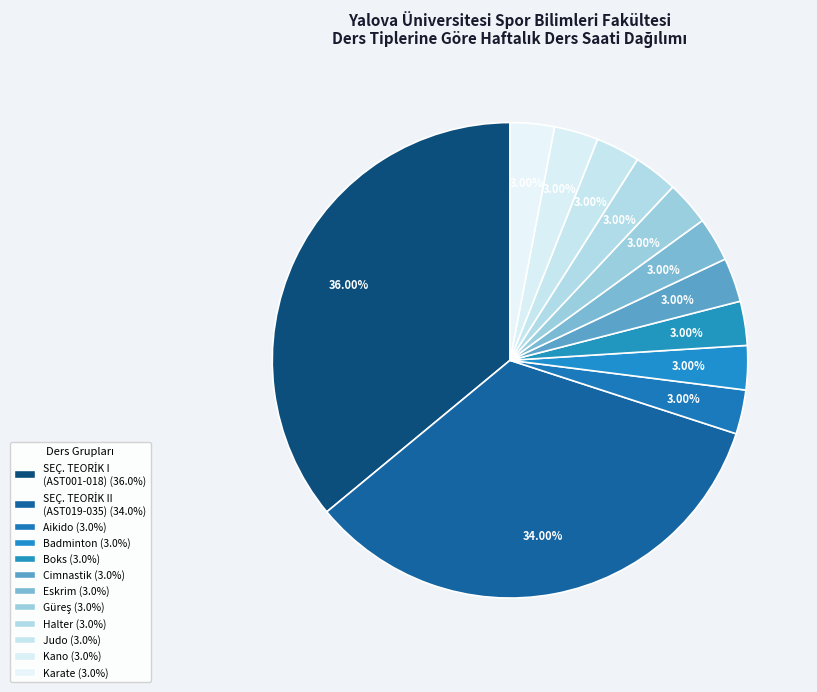

To the nearest percent, what is the average slice percentage?

8%